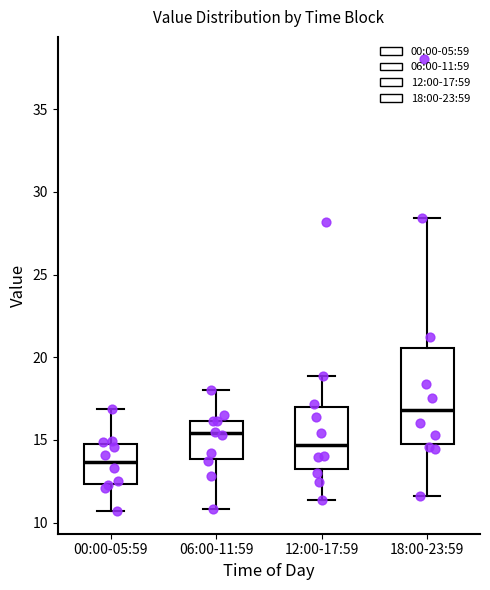

Comparing the boxes themselves (not the whiskers), which one is the tallest?

18:00-23:59